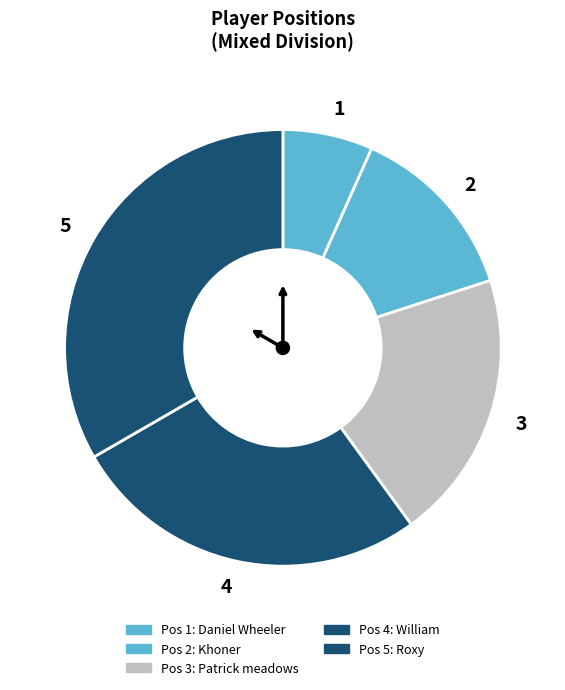

Which slice is the smallest?

1